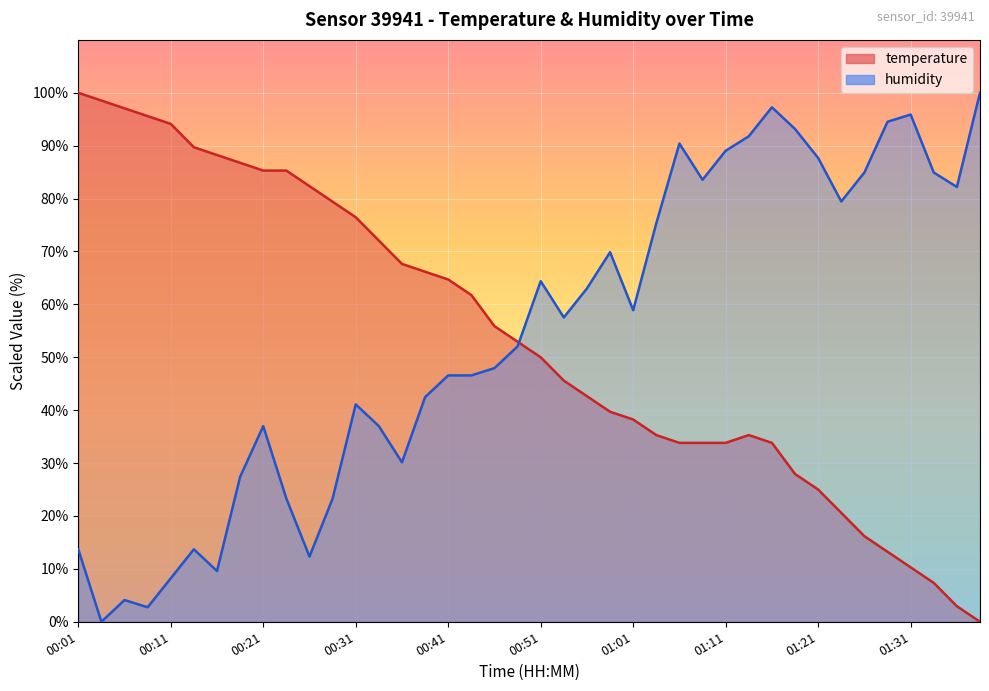

At which category does the chart reach its peak across all series?

00:01